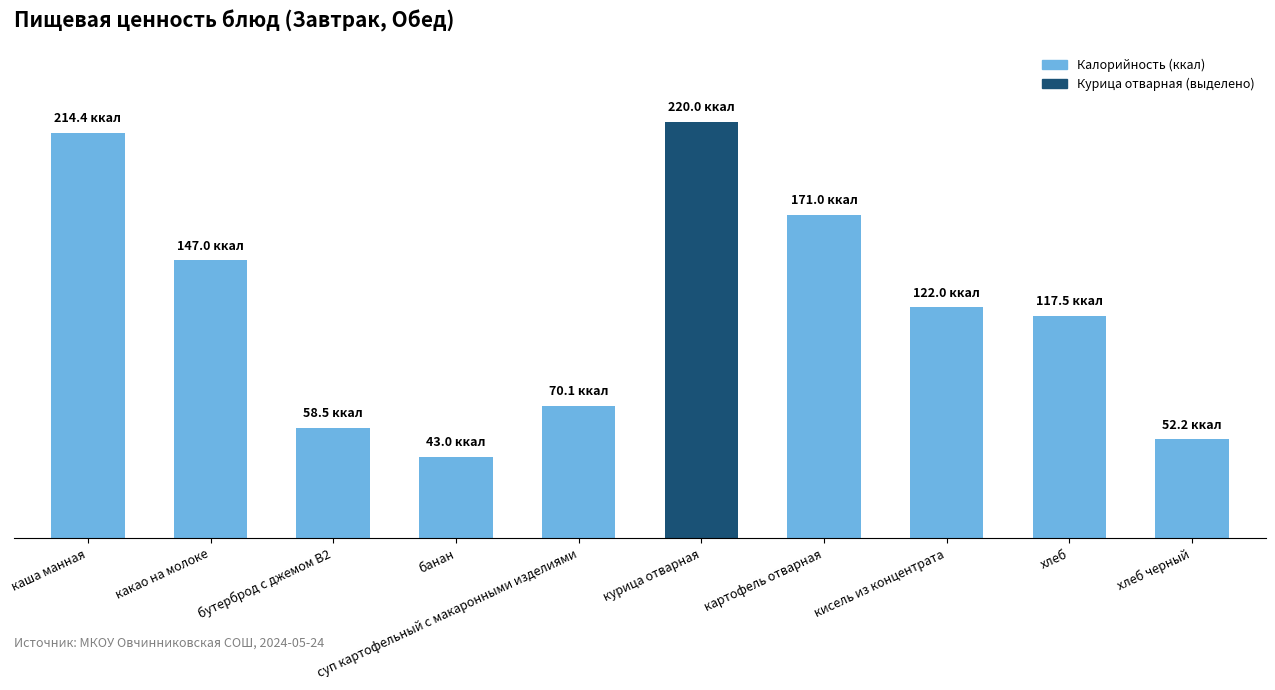

Where does the data first go above 122?

каша манная